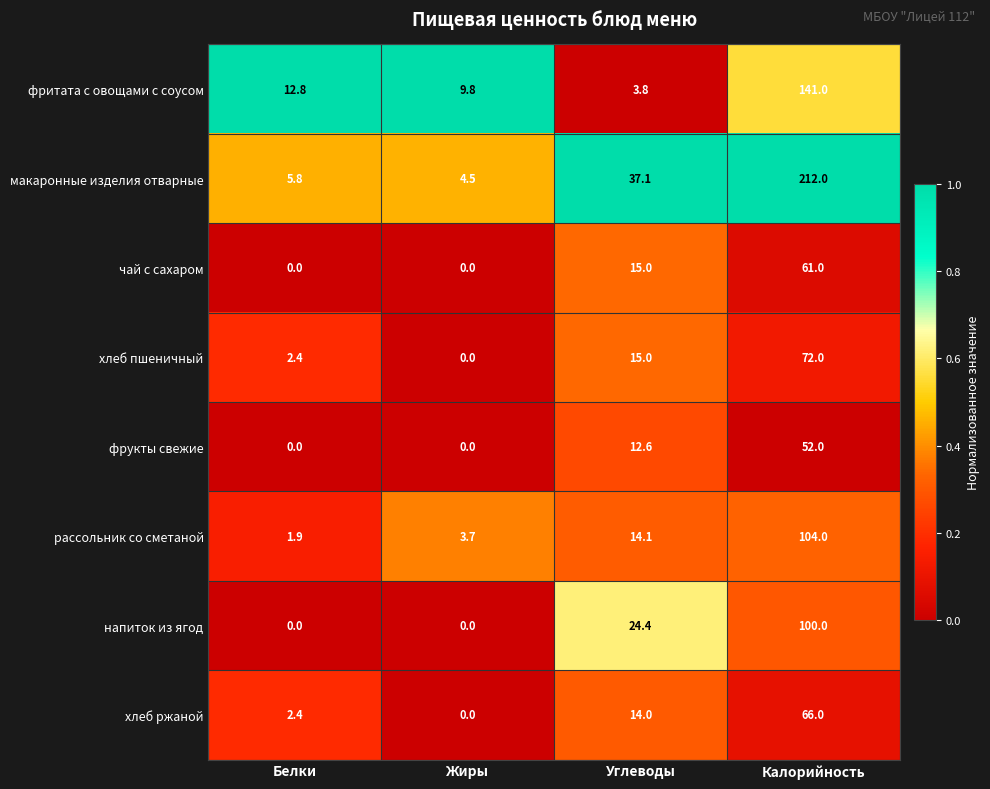

How many distinct data groups are displayed?

8